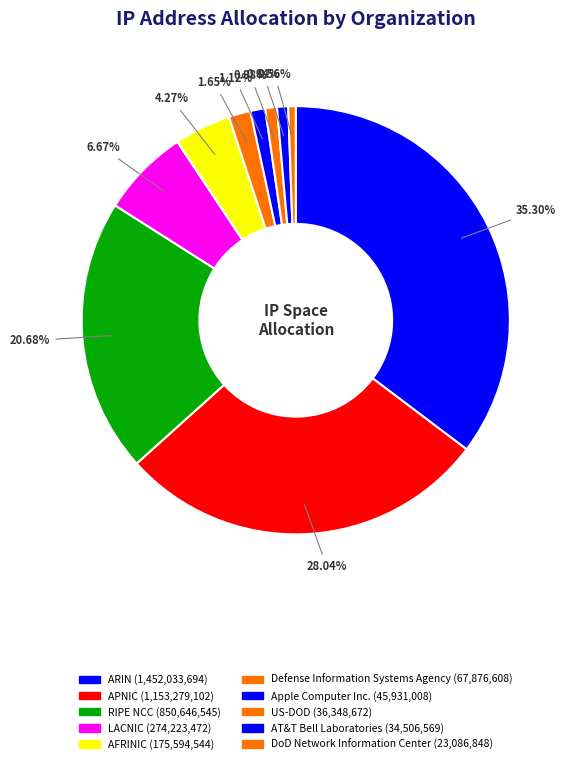

Which slice is the smallest?

DoD Network Information Center